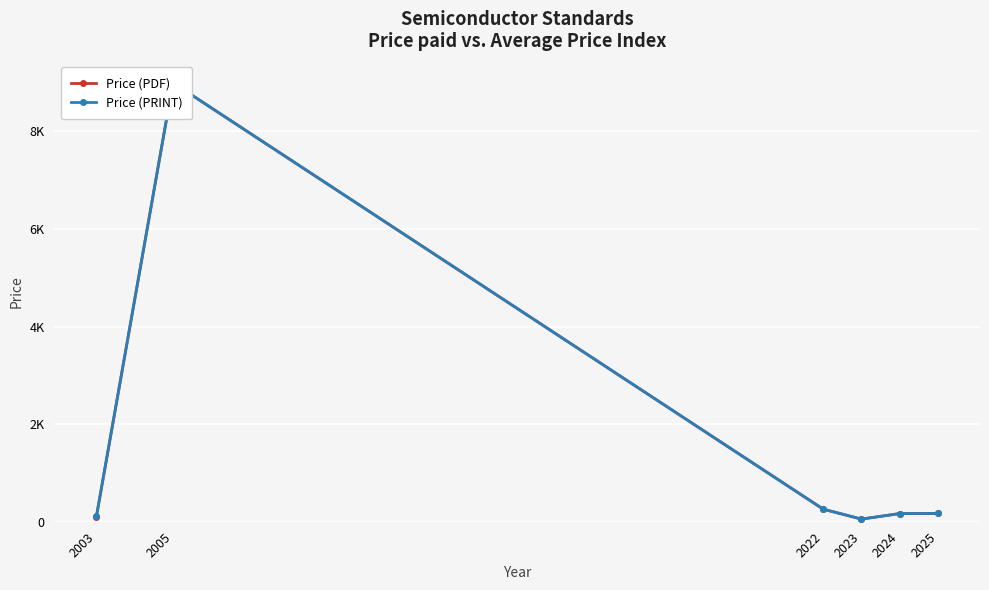

Where is the first local maximum for Price (PRINT)?

2005